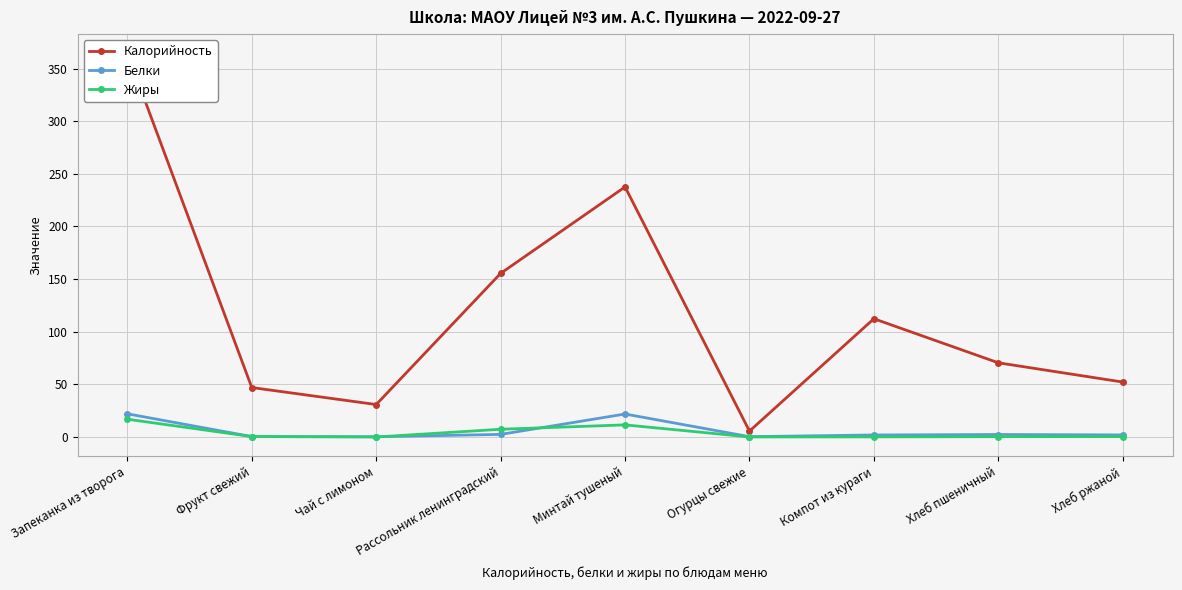

What position from the left is Хлеб пшеничный?

8